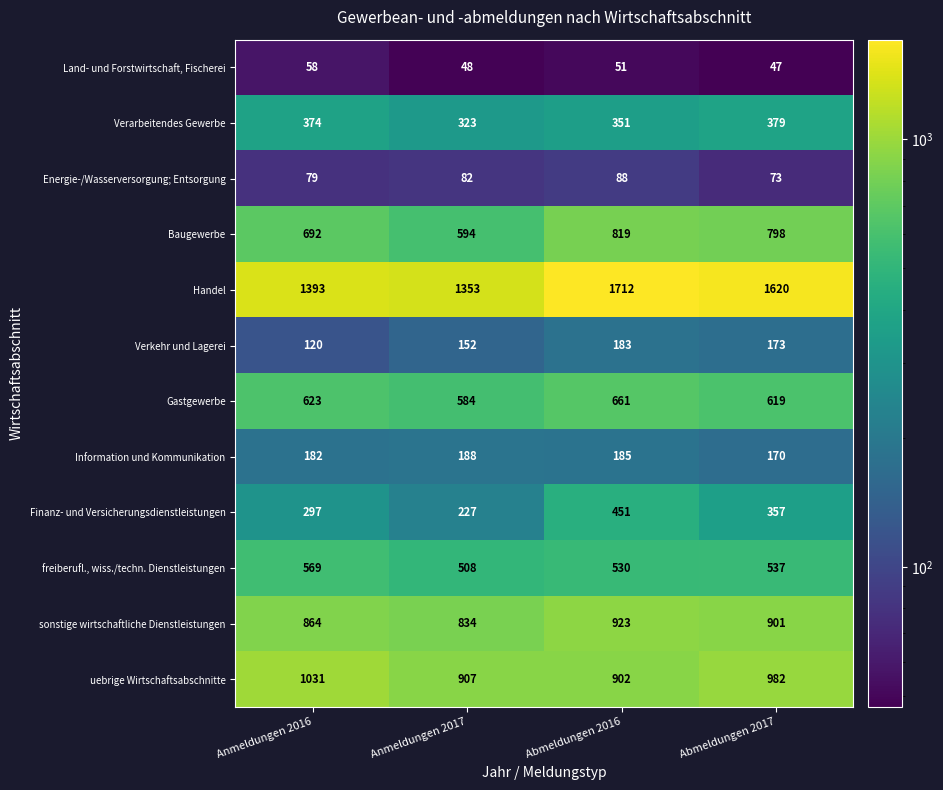

Which series has the widest spread of values?

Handel